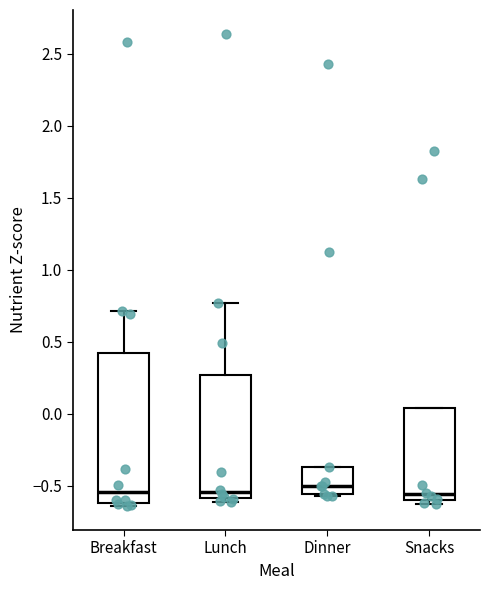

Reading left to right, read every box against the y-axis: the position of its median line, the range the box covers, and the ends of its whiskers. The values are not printed on the chart, so give them approximately, as read against the axis.

Breakfast: median -0.55, box -0.60 to 0.40, whiskers -0.65 to 0.70
Lunch: median -0.55, box -0.60 to 0.25, whiskers -0.60 (just below the box's lower edge) to 0.75
Dinner: median -0.50, box -0.55 to -0.35, whiskers -0.55 to -0.35
Snacks: median -0.55, box -0.60 to 0.05, whiskers -0.65 to 0.05